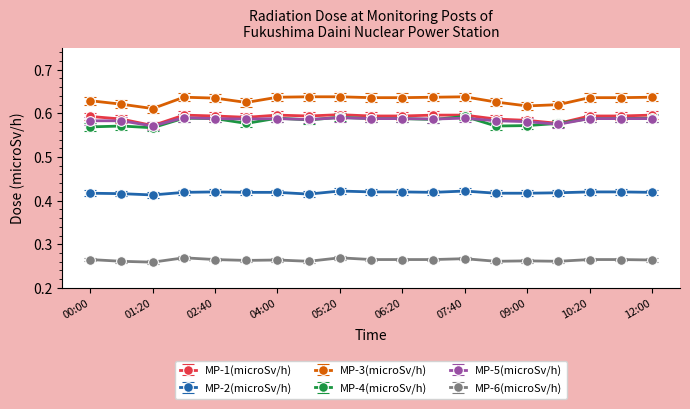

Which series has the largest total across all categories?

MP-3(microSv/h)